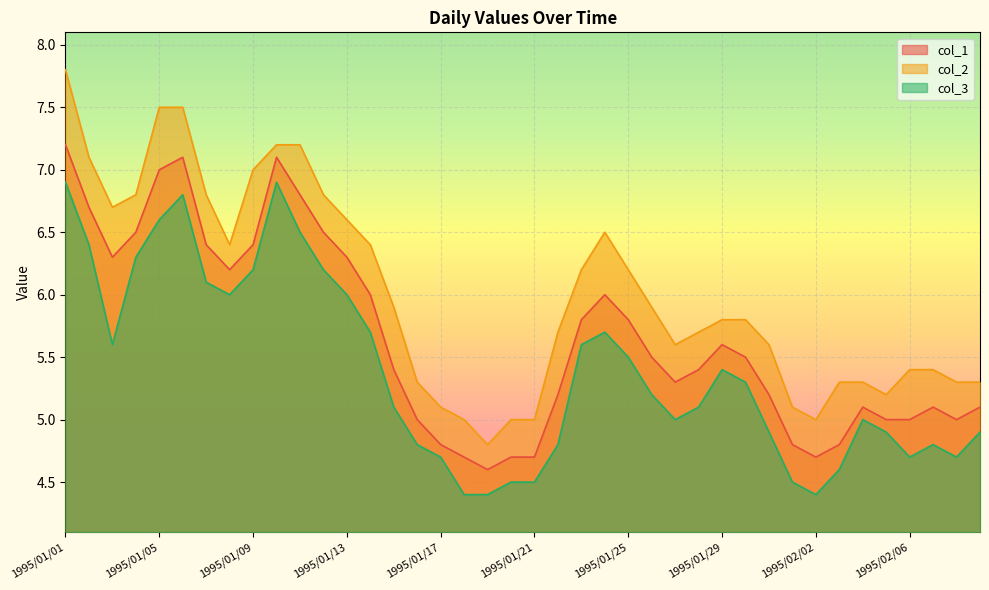

Which series changed the most between 1995/01/15 and 1995/02/01?

col_2